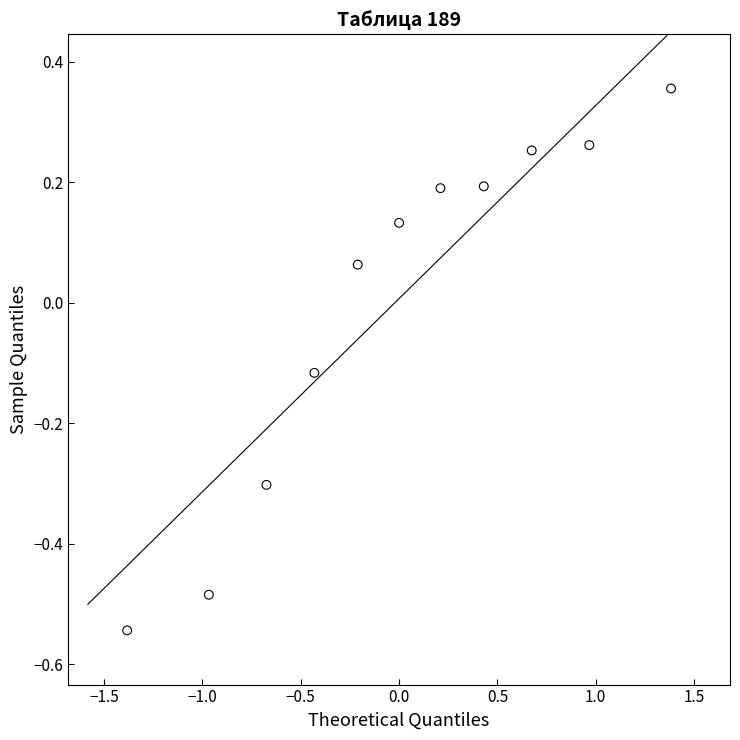

What is the range of X values (max minus min)?

2.8